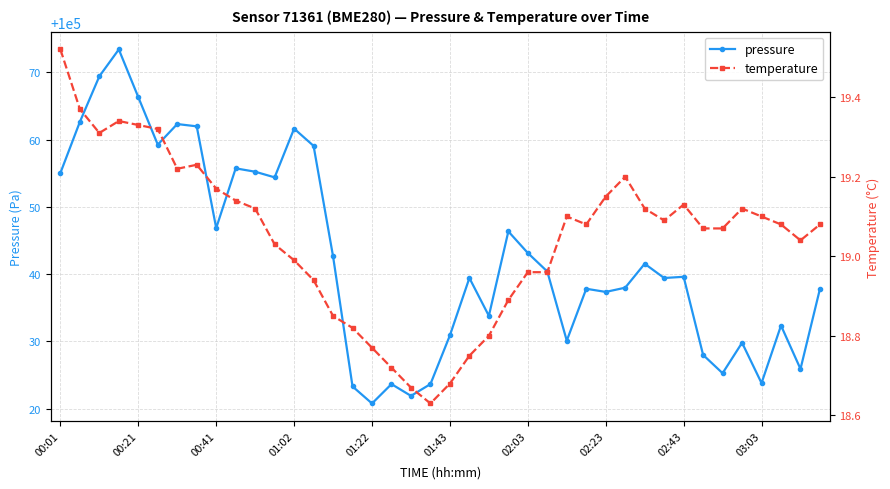

Is the value of temperature at 00:21 greater than the value of pressure at 00:21?

No